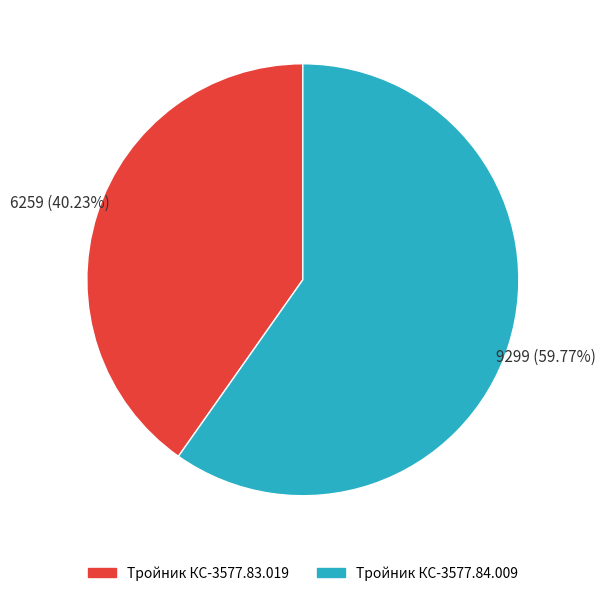

What is the majority slice?

Тройник КС-3577.84.009